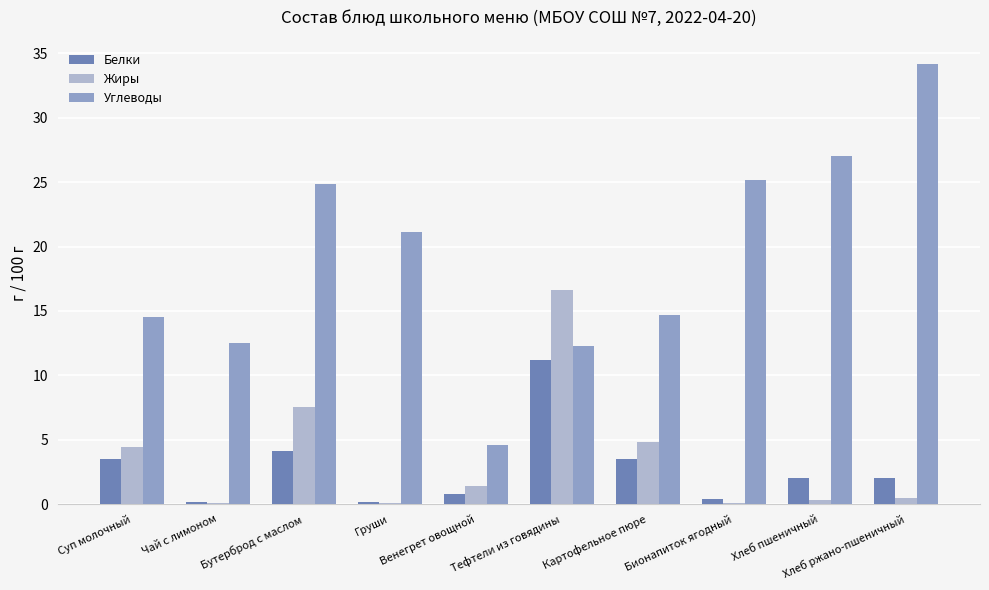

Which series has the largest total across all categories?

Углеводы